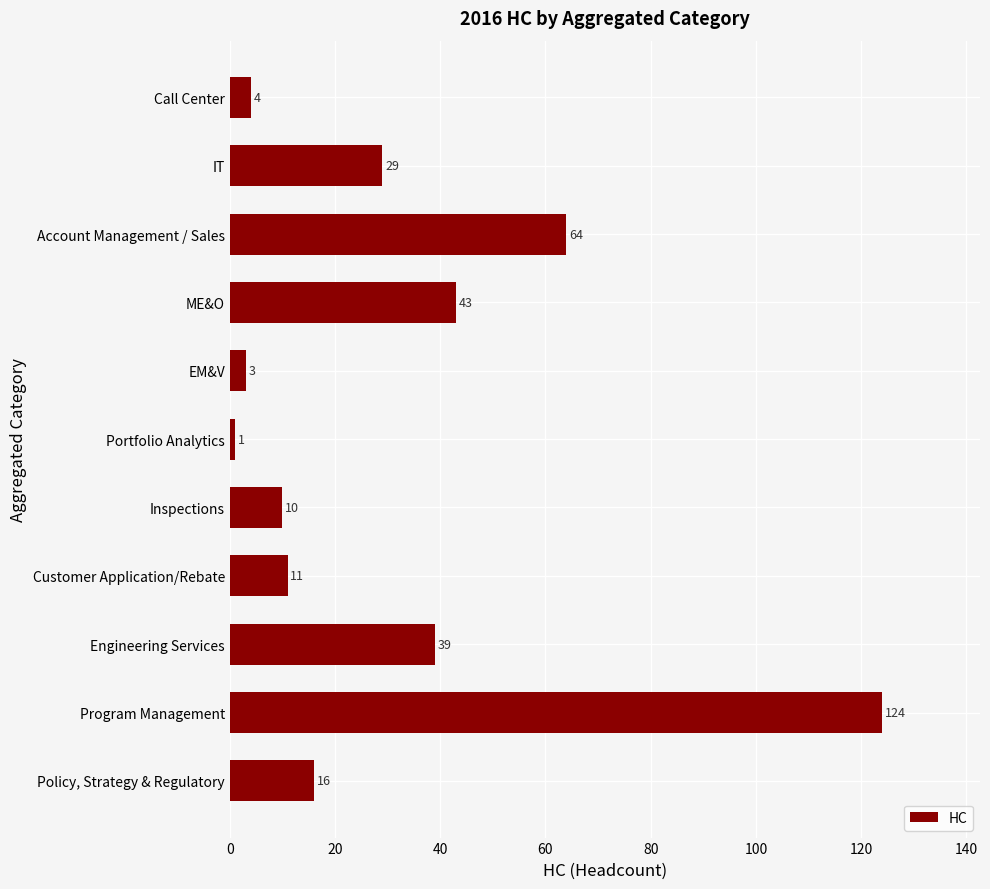

At which label is the value closest to 62?

Account Management / Sales